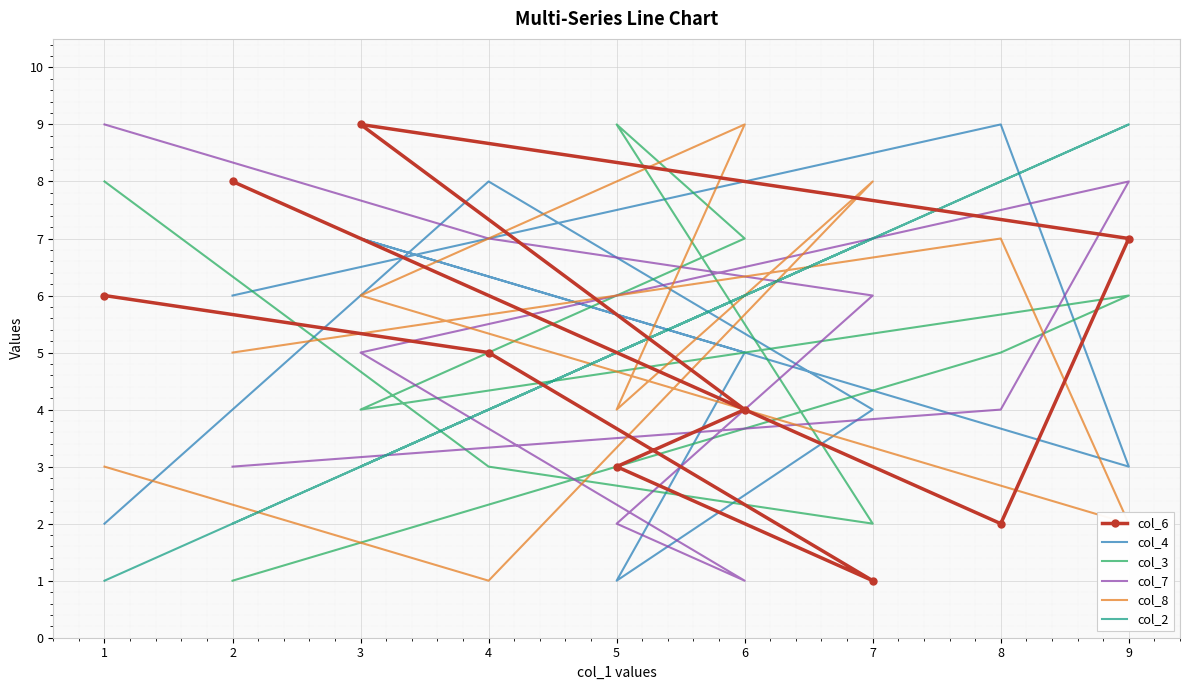

True or false: col_4 has a value of 3 at 2.

False